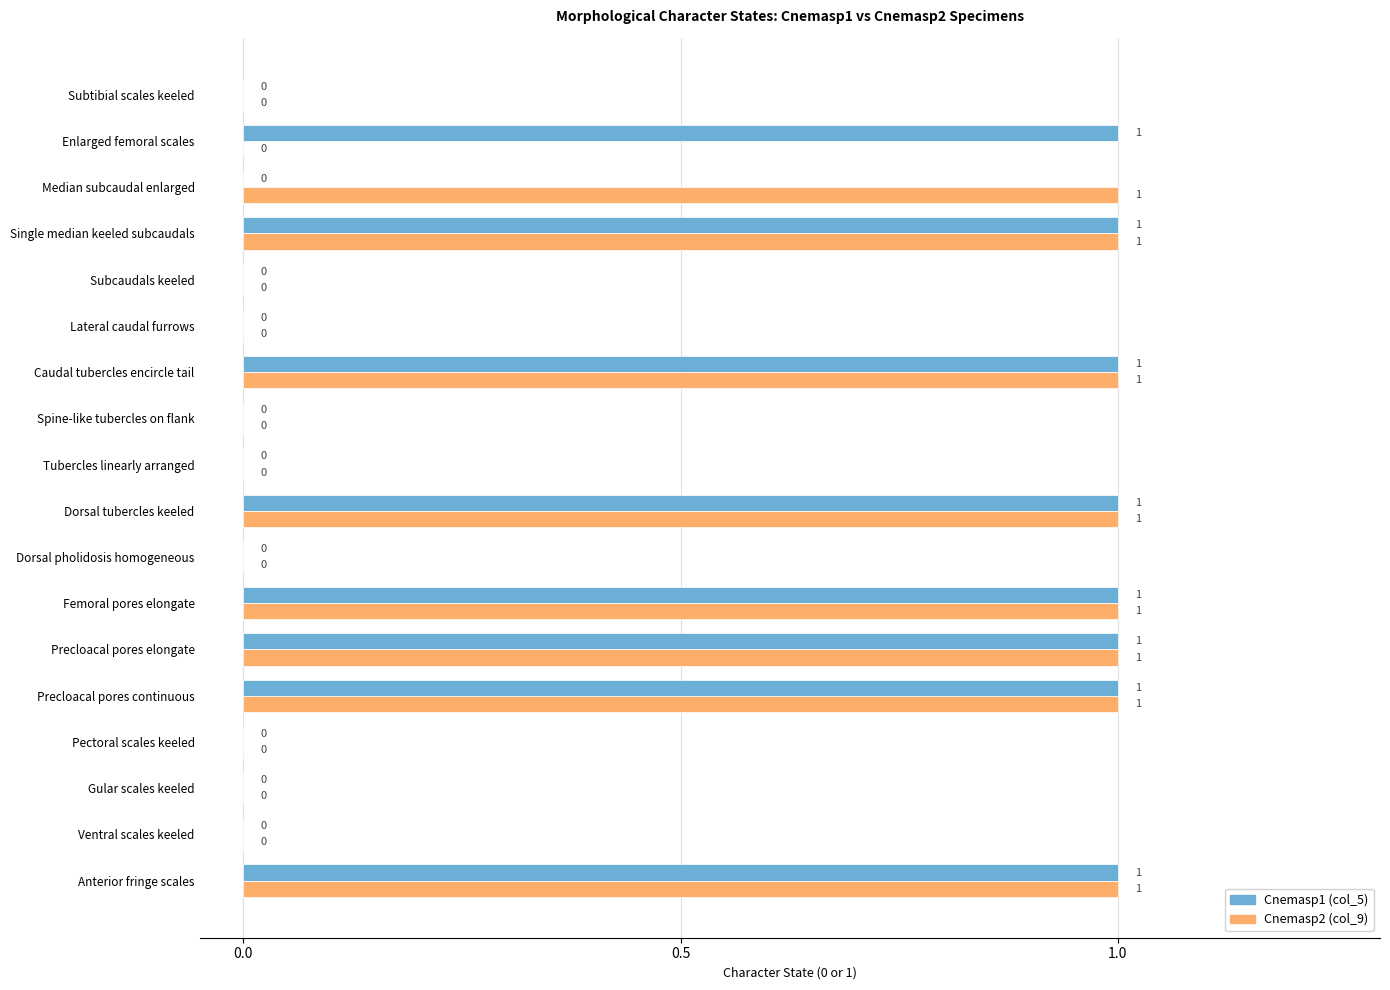

Between Femoral pores elongate and Median subcaudal enlarged, which series saw the biggest shift?

Cnemasp1 (col_5)